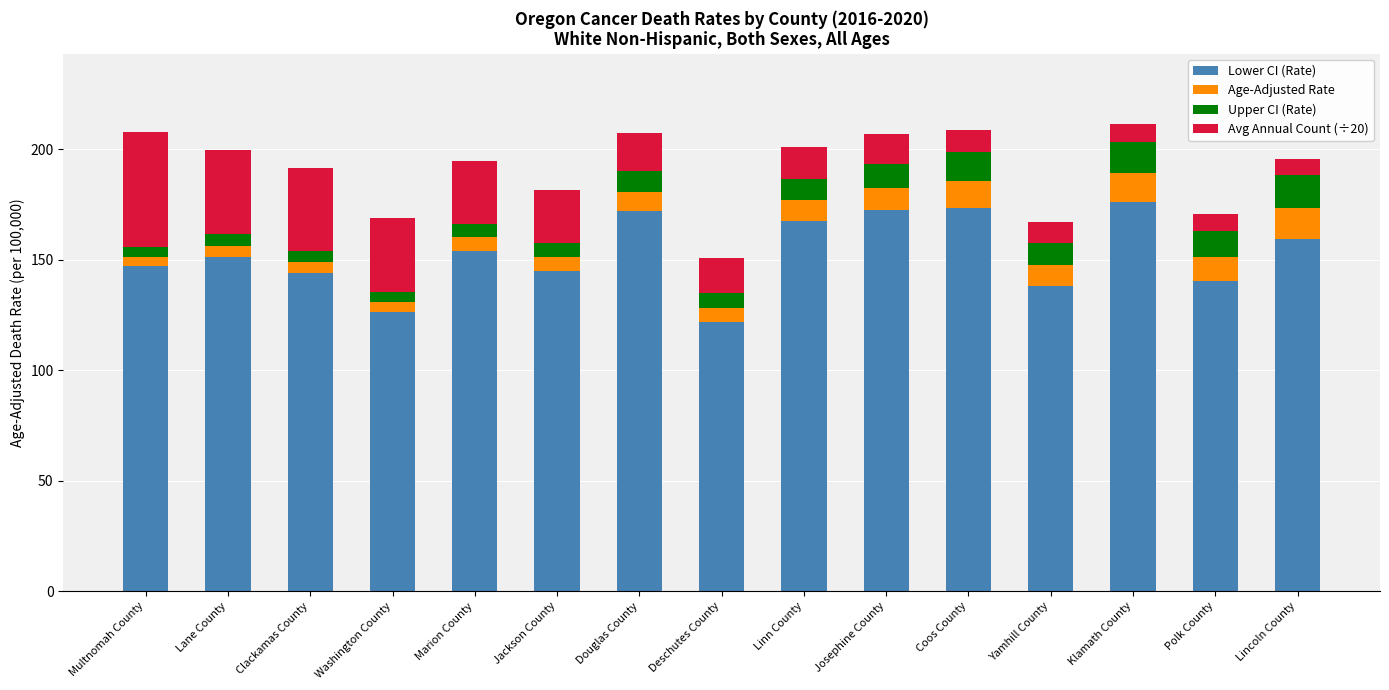

What is the difference between the second highest and second lowest values in the Lower CI (Rate) series?

47.3